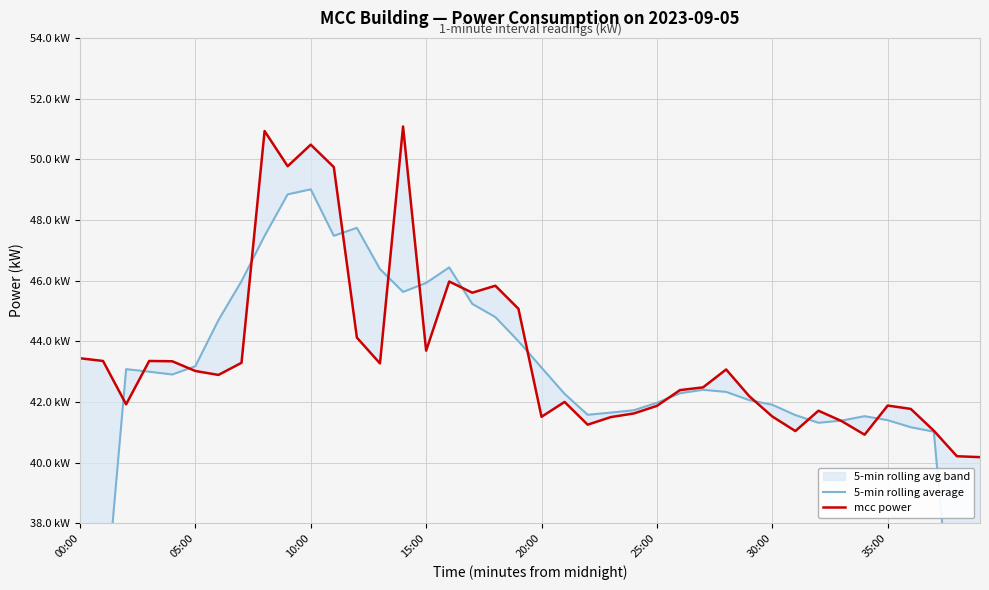

Which label corresponds to the smallest value in the chart?

39